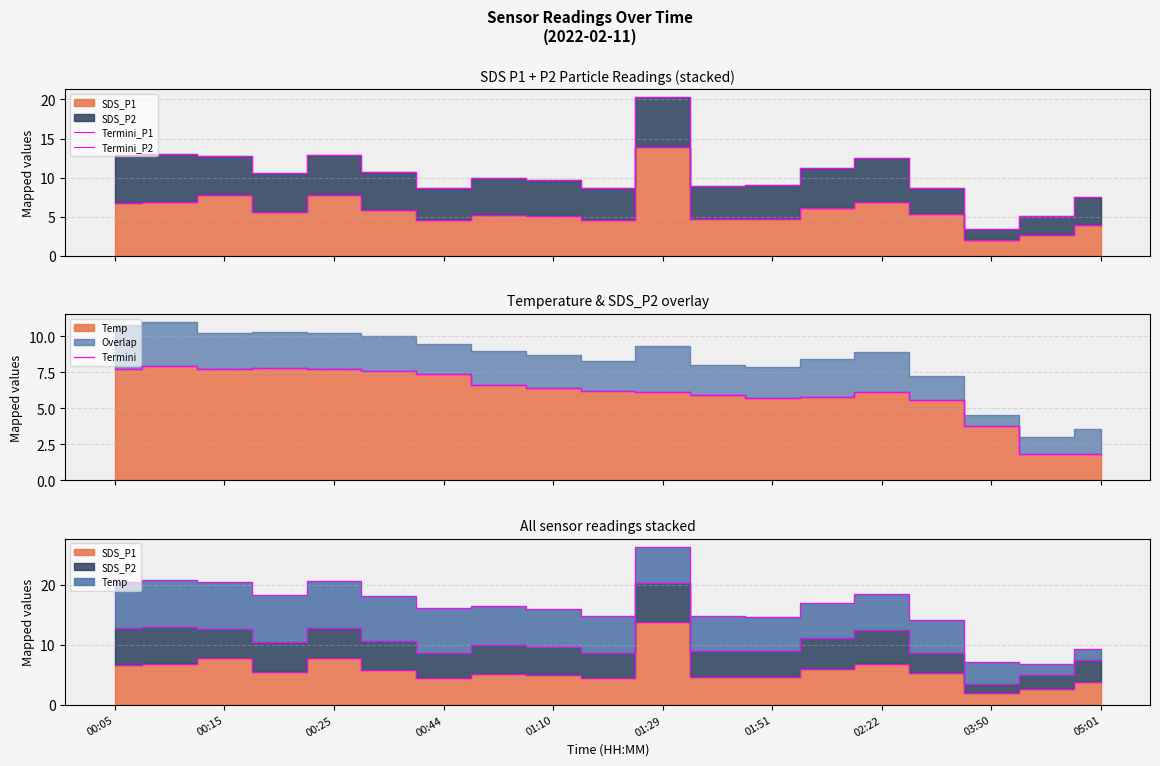

Between which two adjacent categories do Termini and Termini_P1 first intersect?

00:15 and 00:25